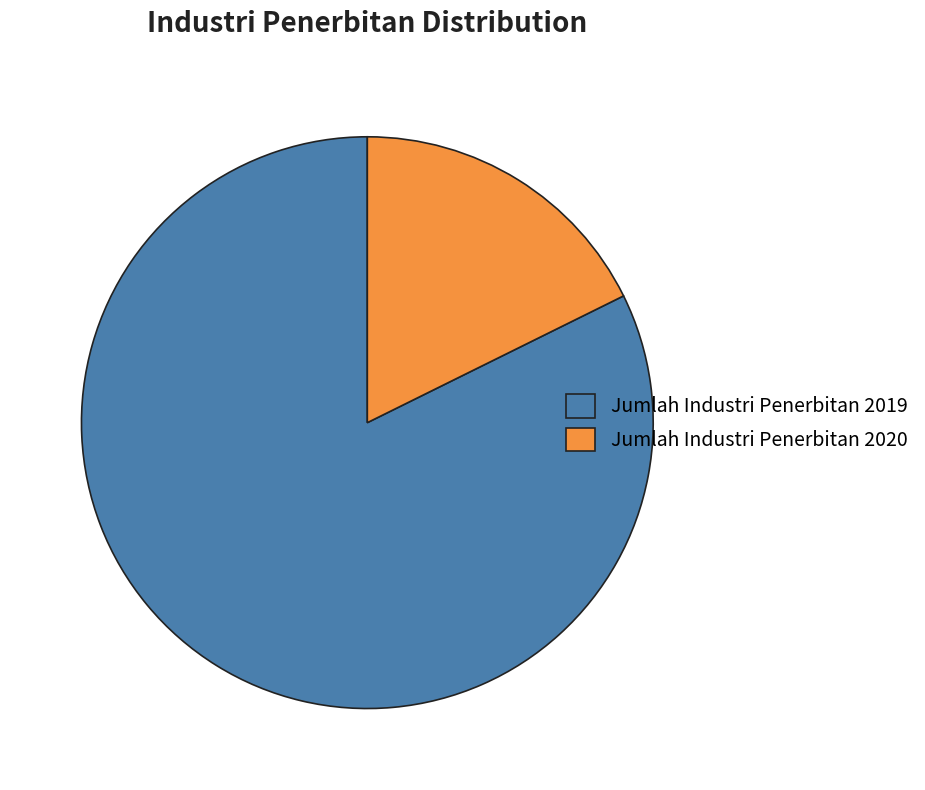

Combined, do Jumlah Industri Penerbitan 2020 and Jumlah Industri Penerbitan 2019 account for over 50%?

Yes